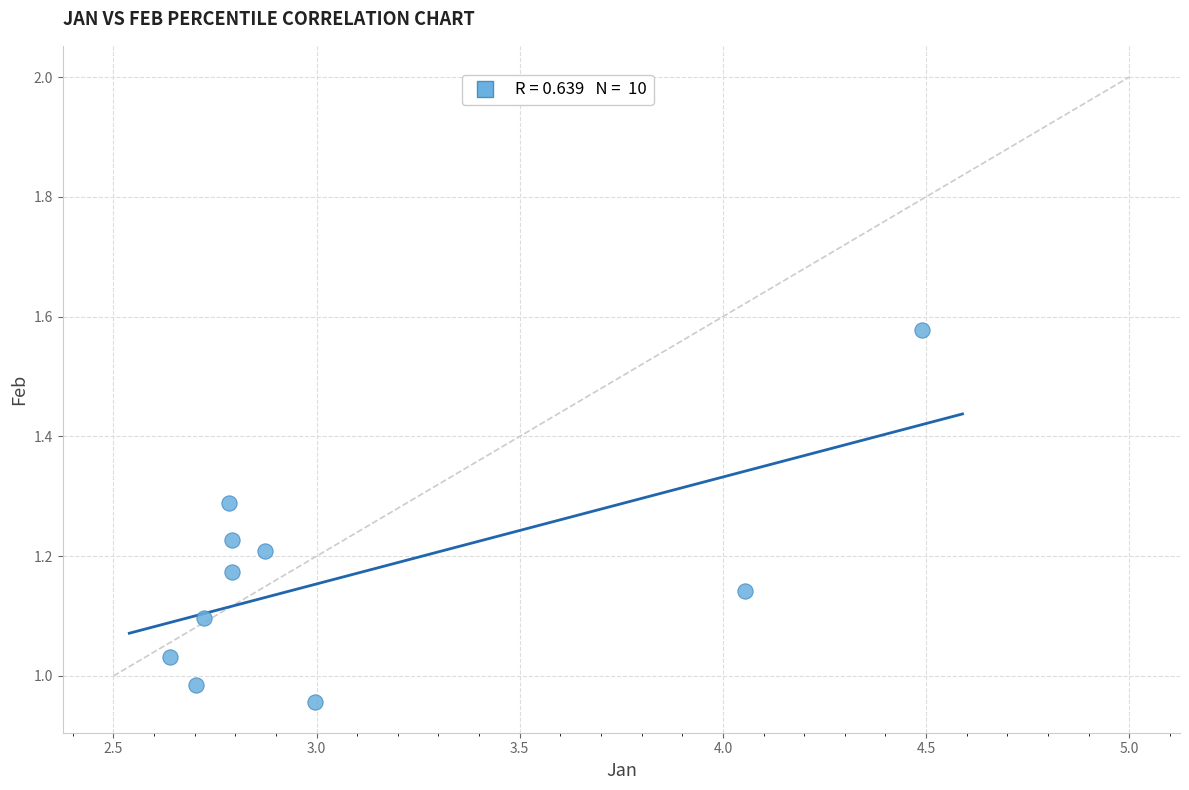

What is the range of Y values (max minus min)?

0.6